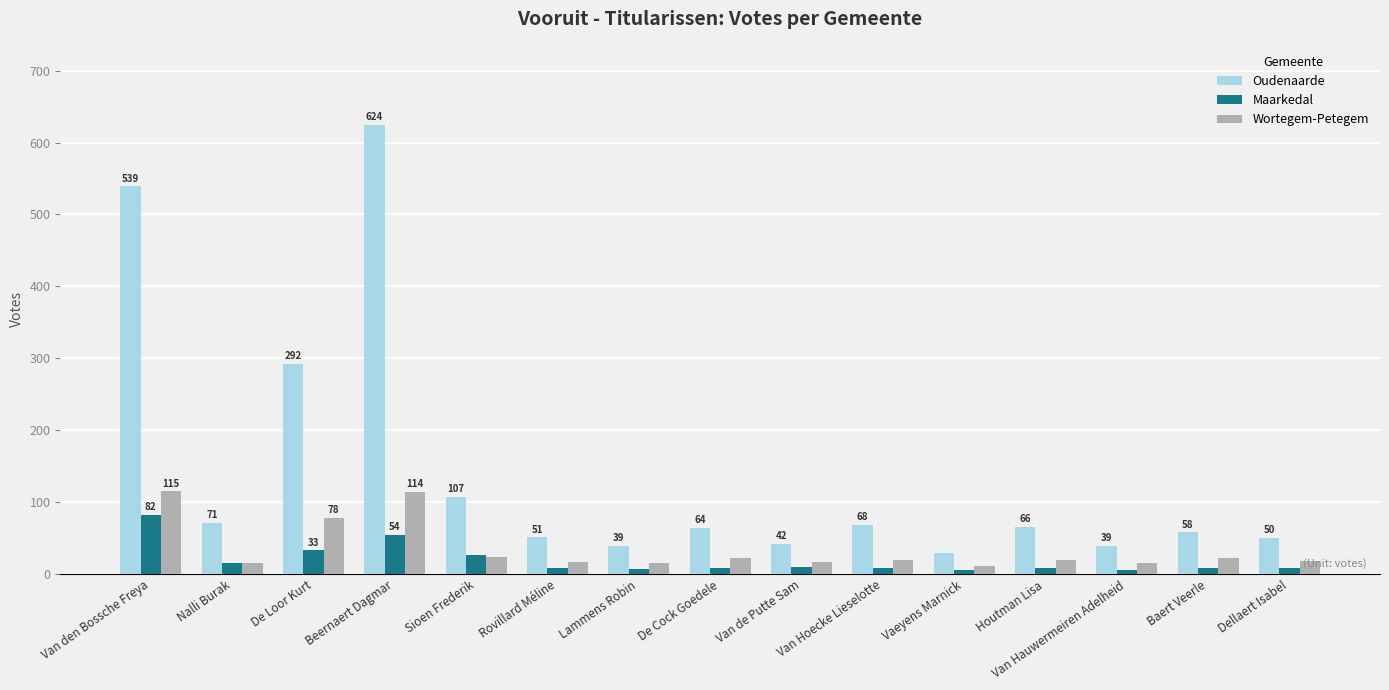

Is the value of Wortegem-Petegem at Lammens Robin greater than the value of Maarkedal at Rovillard Méline?

Yes